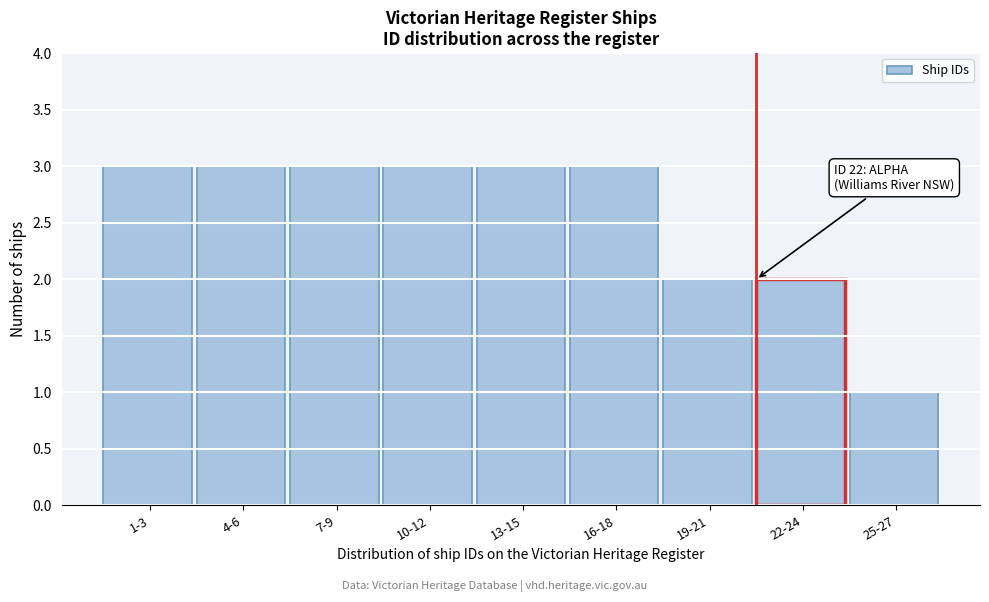

Reading right to left, list all the values displayed in this chart.

25-27=1	22-24=2	19-21=2	16-18=3	13-15=3	10-12=3	7-9=3	4-6=3	1-3=3